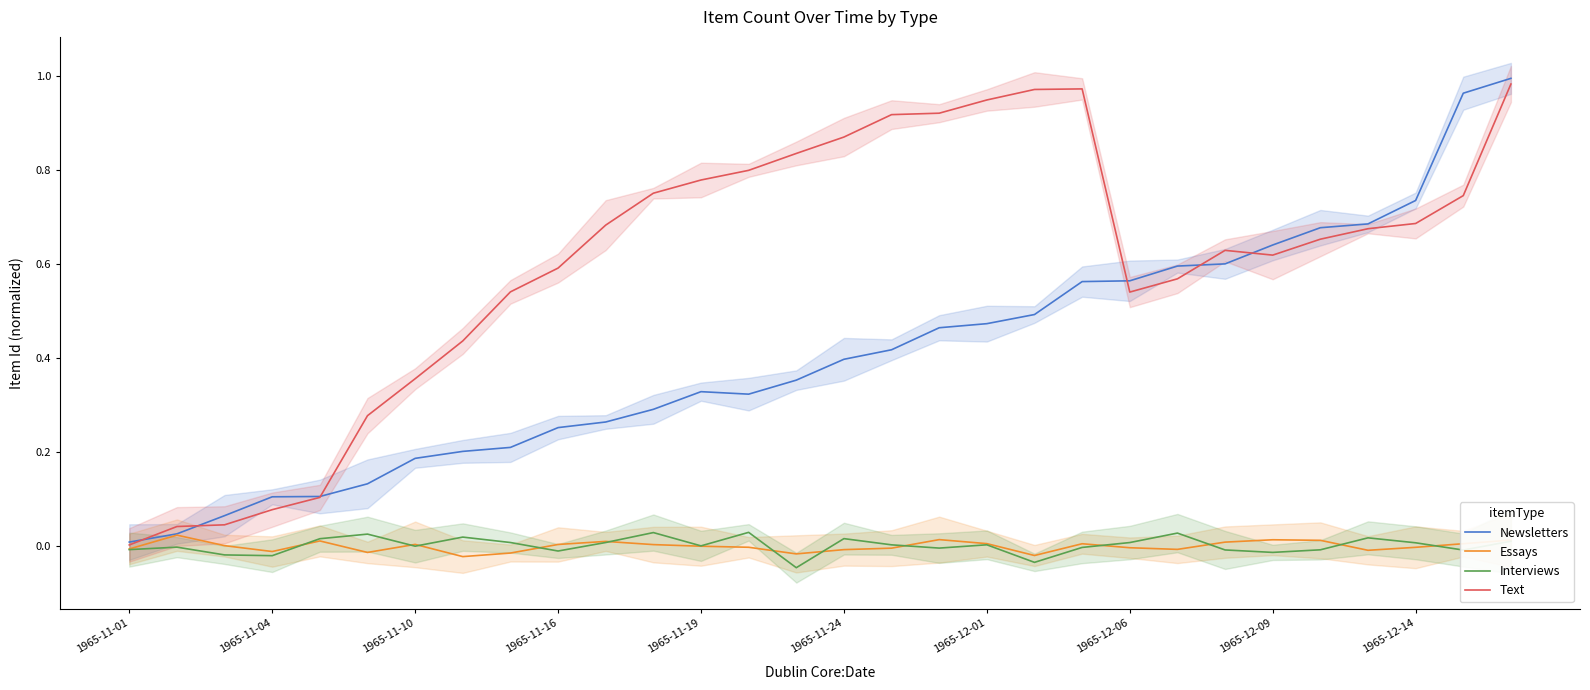

Is it true that Newsletters equals 0.2 at 1965-12-01?

False